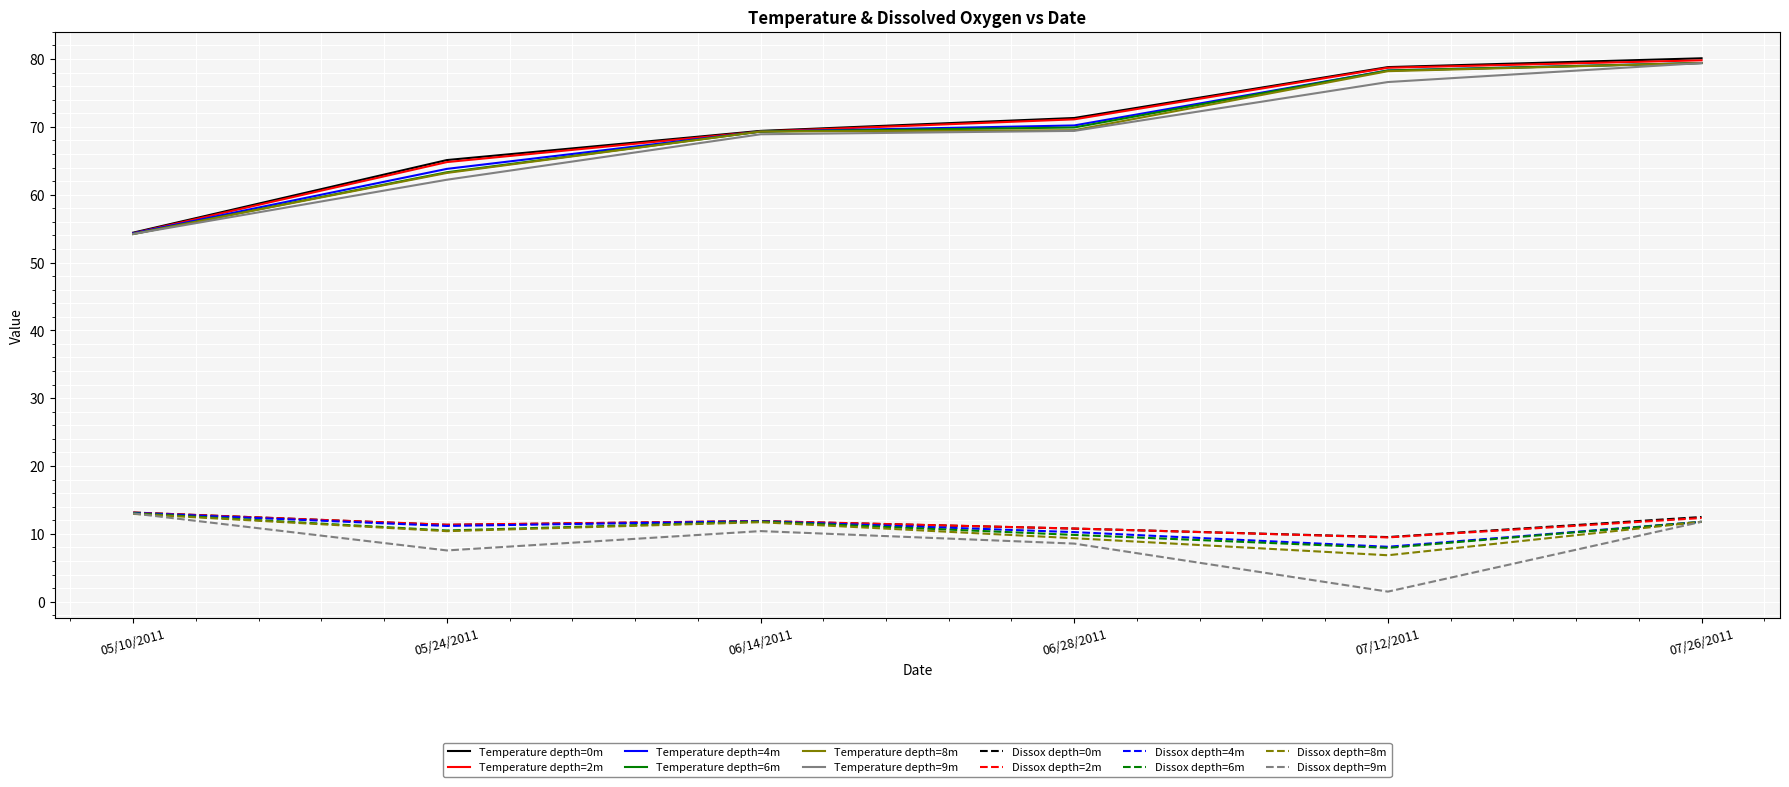

How many series are shown in this chart?

12